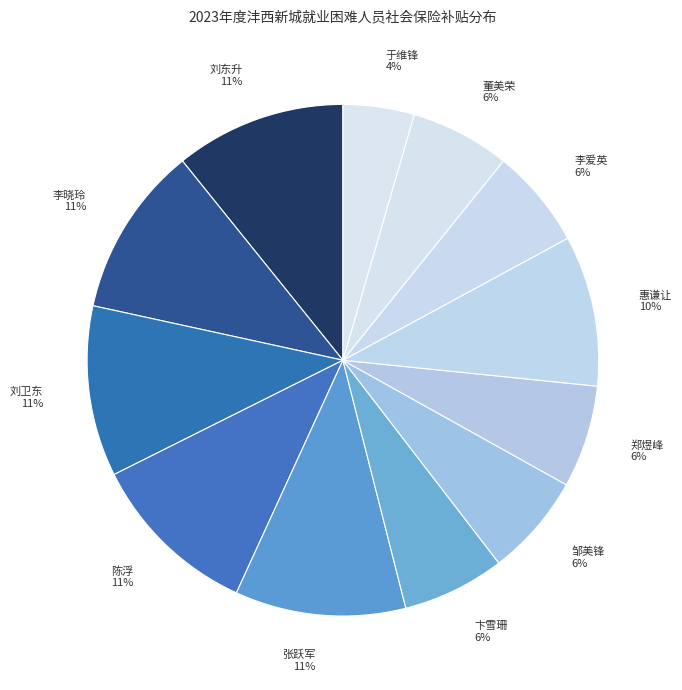

To the nearest percent, what is the average slice percentage?

8%